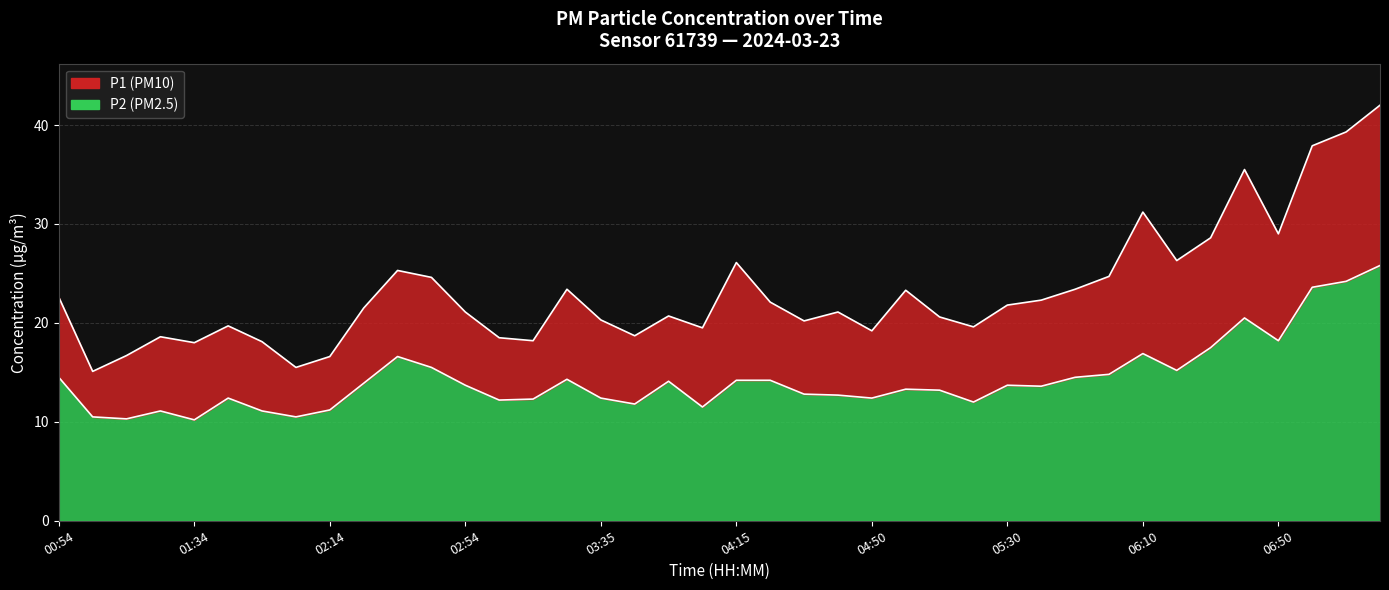

Reading left to right, what are all the values shown in this chart?

P1: 00:54=22.6	01:04=15.1	01:14=16.7	01:24=18.6	01:34=18.0	01:44=19.7	01:54=18.1	02:04=15.5	02:14=16.6	02:24=21.5	02:34=25.3	02:44=24.6	02:54=21.1	03:04=18.5	03:14=18.2	03:25=23.4	03:35=20.3	03:45=18.7	03:55=20.7	04:05=19.5	04:15=26.1	04:25=22.1	04:30=20.2	04:40=21.1	04:50=19.2	05:00=23.3	05:10=20.6	05:20=19.6	05:30=21.8	05:40=22.3	05:50=23.4	06:00=24.7	06:10=31.2	06:20=26.3	06:30=28.6	06:40=35.5	06:50=29.0	07:00=37.9	07:10=39.3	07:20=42.0
P2: 00:54=14.5	01:04=10.5	01:14=10.3	01:24=11.1	01:34=10.2	01:44=12.4	01:54=11.1	02:04=10.5	02:14=11.2	02:24=13.9	02:34=16.6	02:44=15.5	02:54=13.7	03:04=12.2	03:14=12.3	03:25=14.3	03:35=12.4	03:45=11.8	03:55=14.1	04:05=11.5	04:15=14.2	04:25=14.2	04:30=12.8	04:40=12.7	04:50=12.4	05:00=13.3	05:10=13.2	05:20=12.0	05:30=13.7	05:40=13.6	05:50=14.5	06:00=14.8	06:10=16.9	06:20=15.2	06:30=17.5	06:40=20.5	06:50=18.2	07:00=23.6	07:10=24.2	07:20=25.8